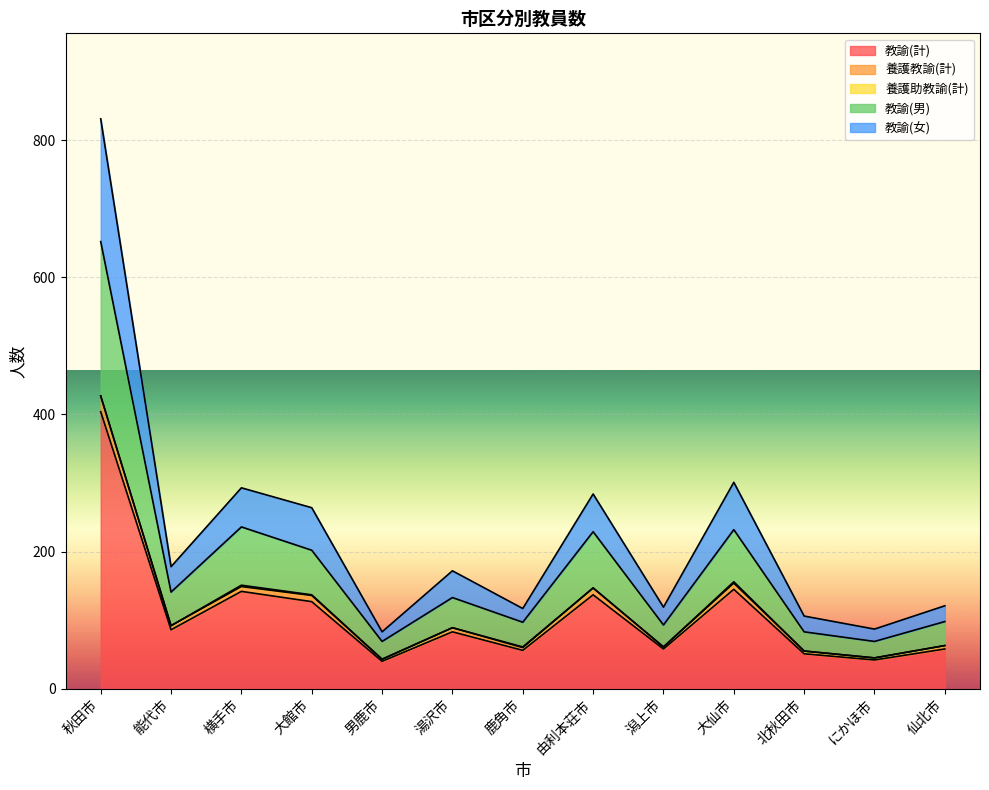

The 教諭(男) series shows 98 at 仙北市. True or false?

True